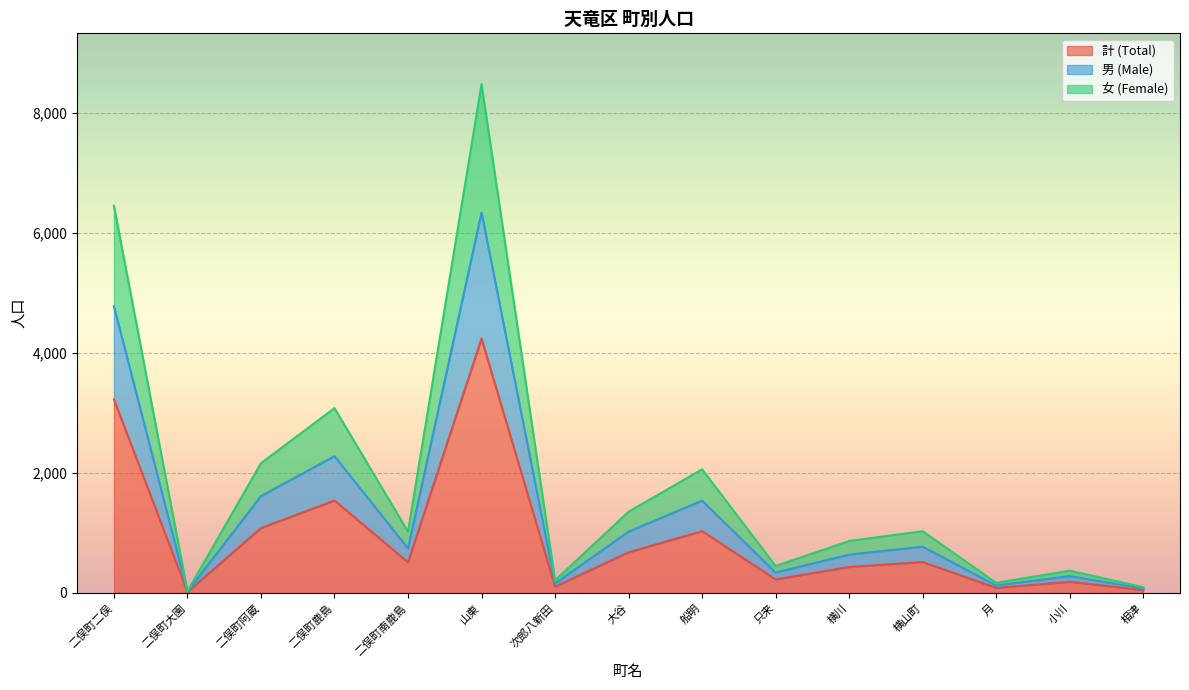

Where does the 男 (Male) series first go above 743?

二俣町二俣